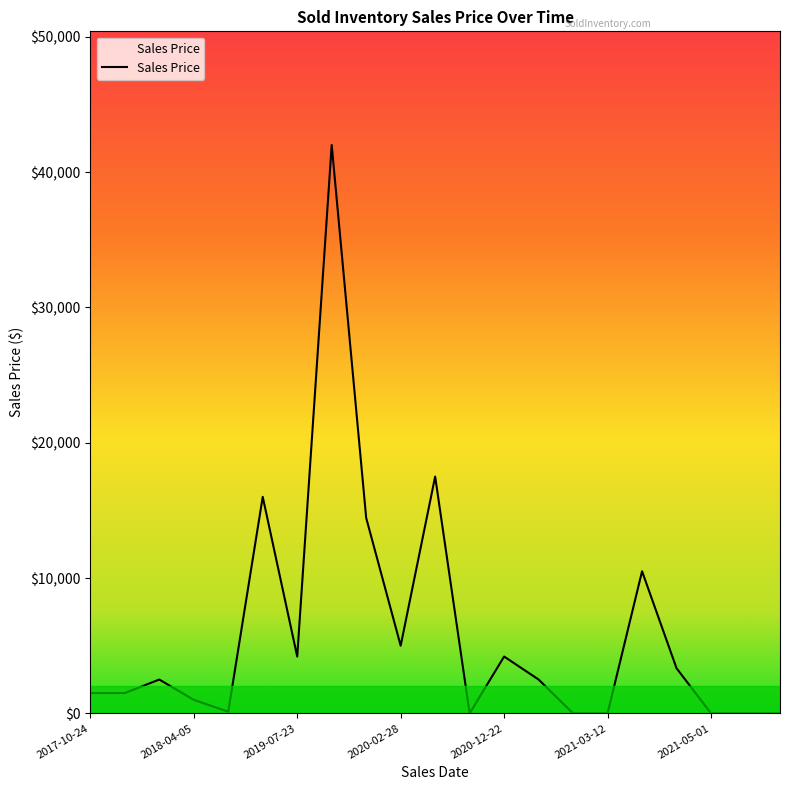

What is the maximum value shown in the chart?

42000.0